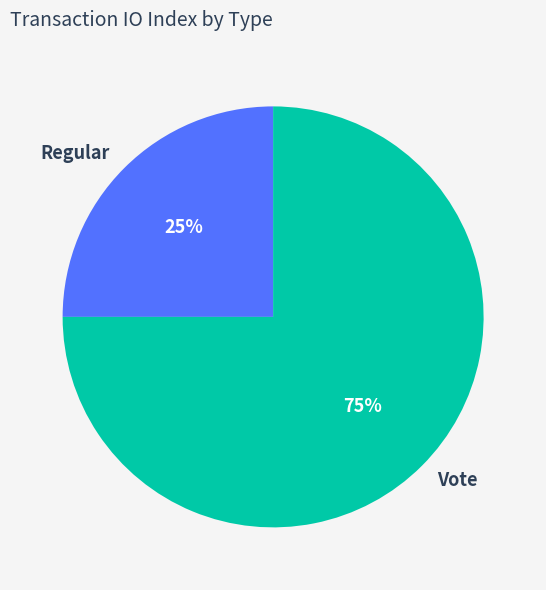

Is it true that Vote is 75% of the pie?

True